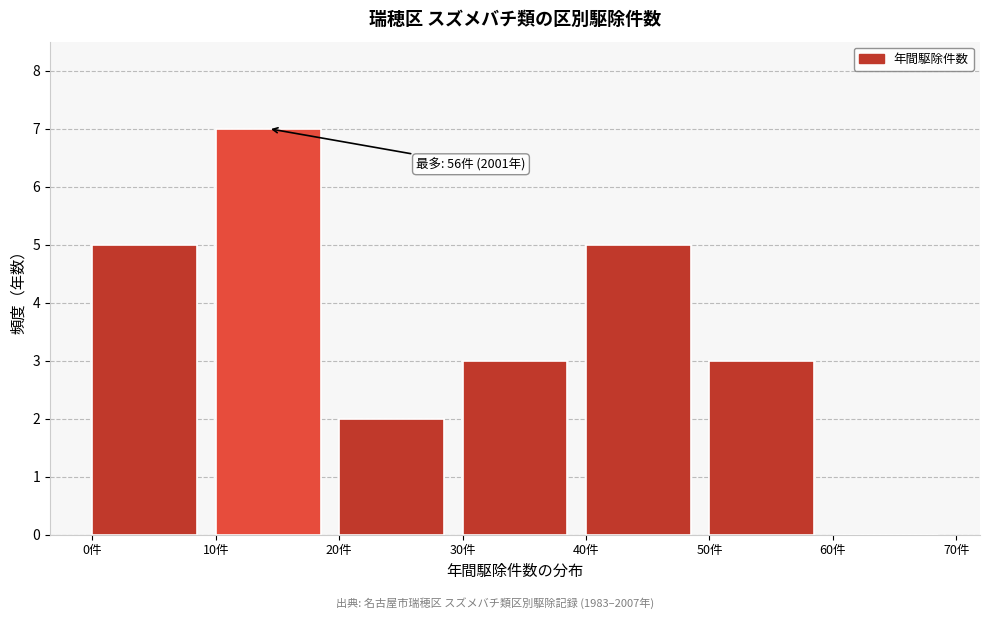

Which range on the x-axis has the tallest bar?

10 to 20